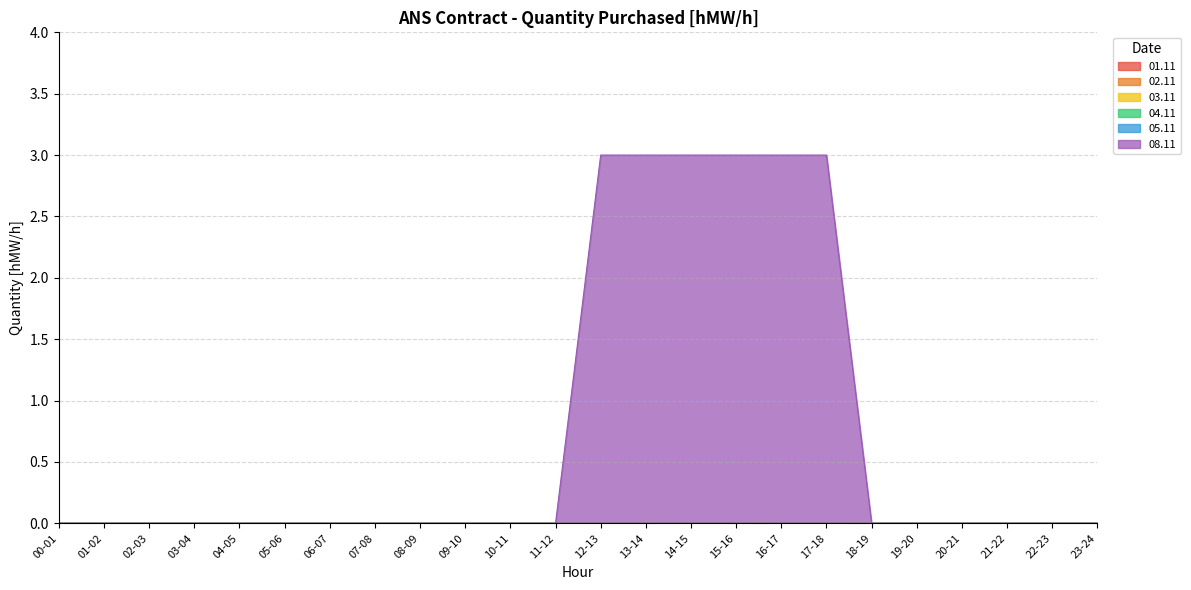

How many lines are shown in the chart?

6